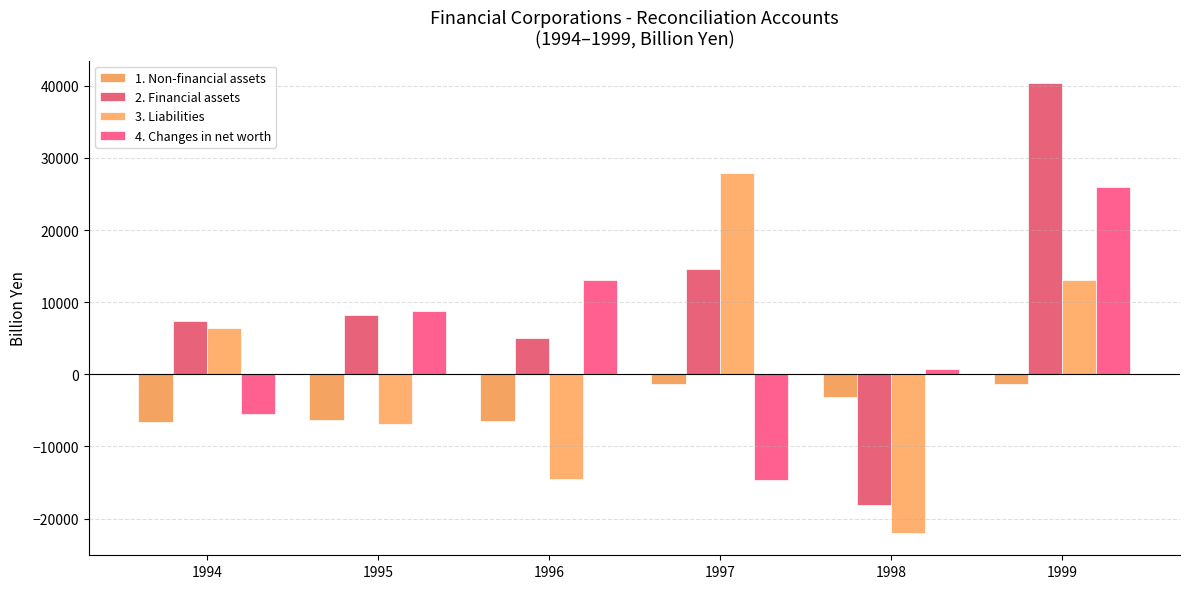

What is the average value of the 4. Changes in net worth series?

4718.1